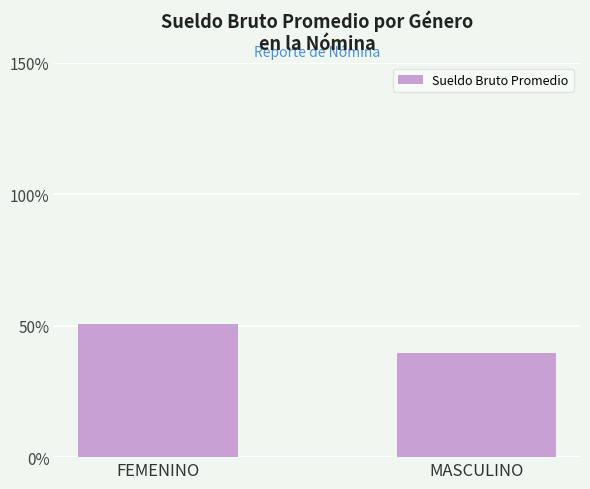

Does the chart contain stacked bars?

No